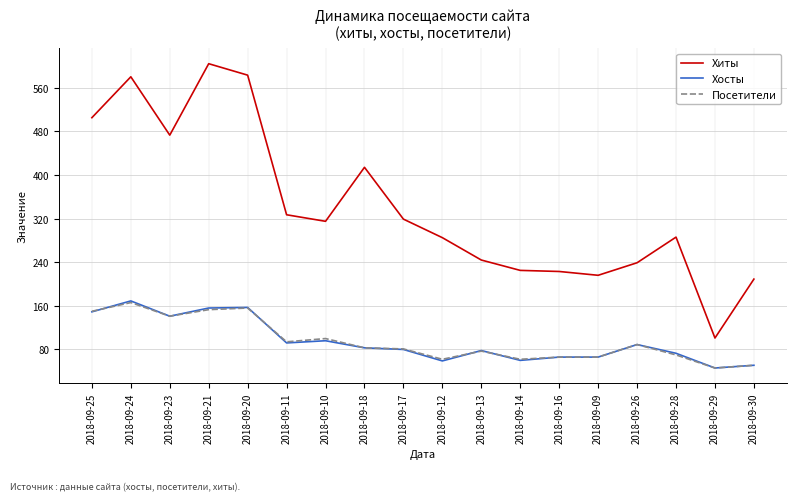

True or false: Посетители has more than 0 interior local peaks.

True